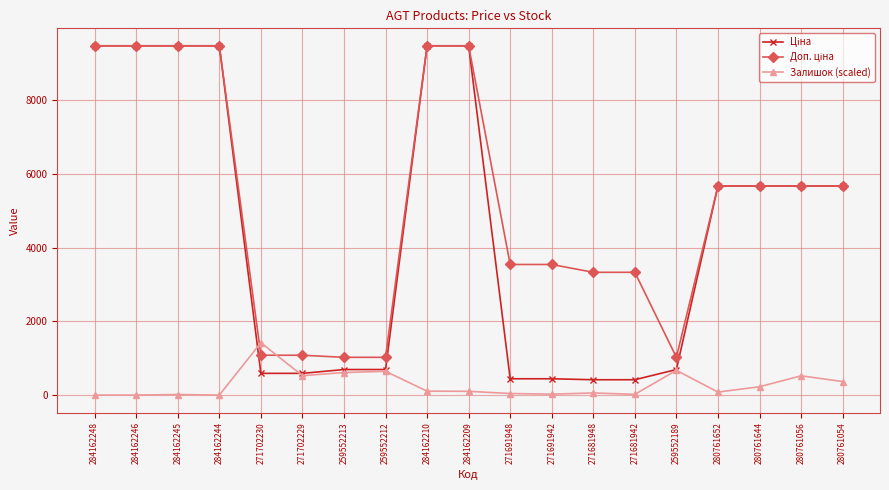

True or false: Залишок (scaled) has more than 1 points higher than both neighbors.

True